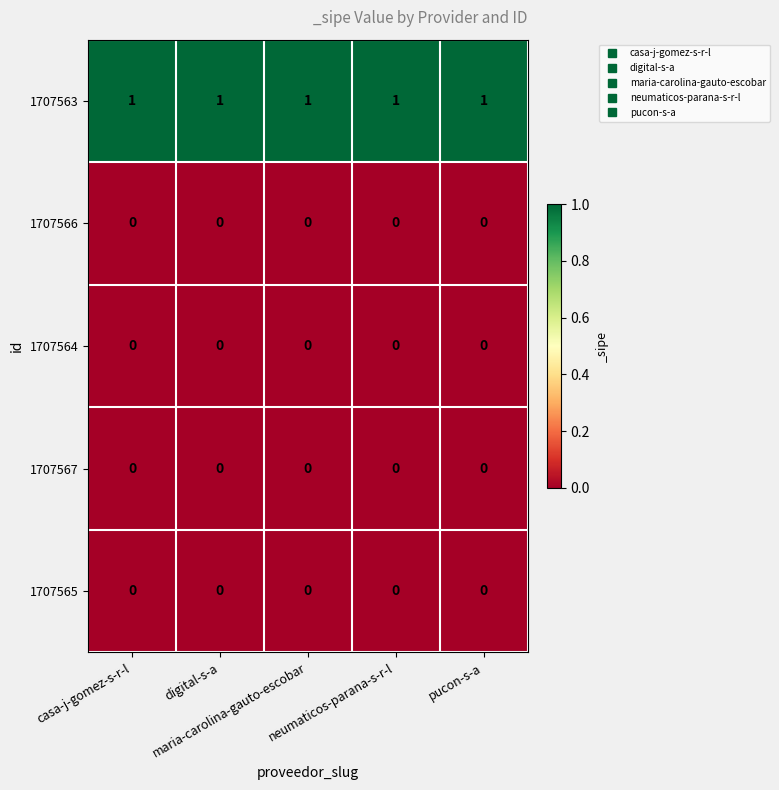

At how many categories does at least one series exceed 0?

5